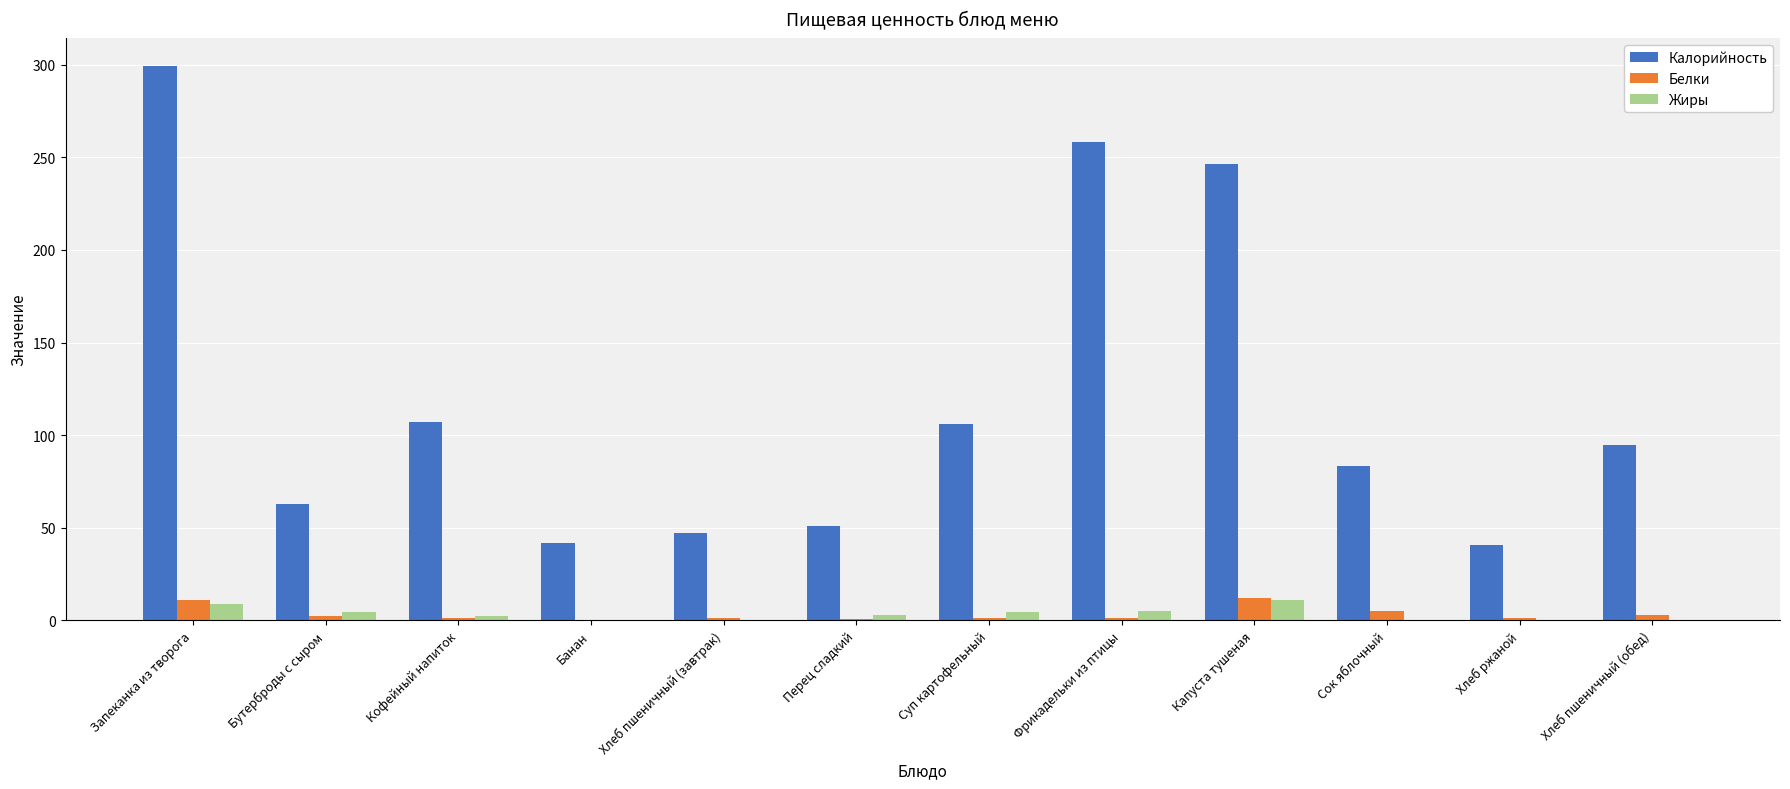

Which series changed the most between Сок яблочный and Хлеб пшеничный (обед)?

Калорийность